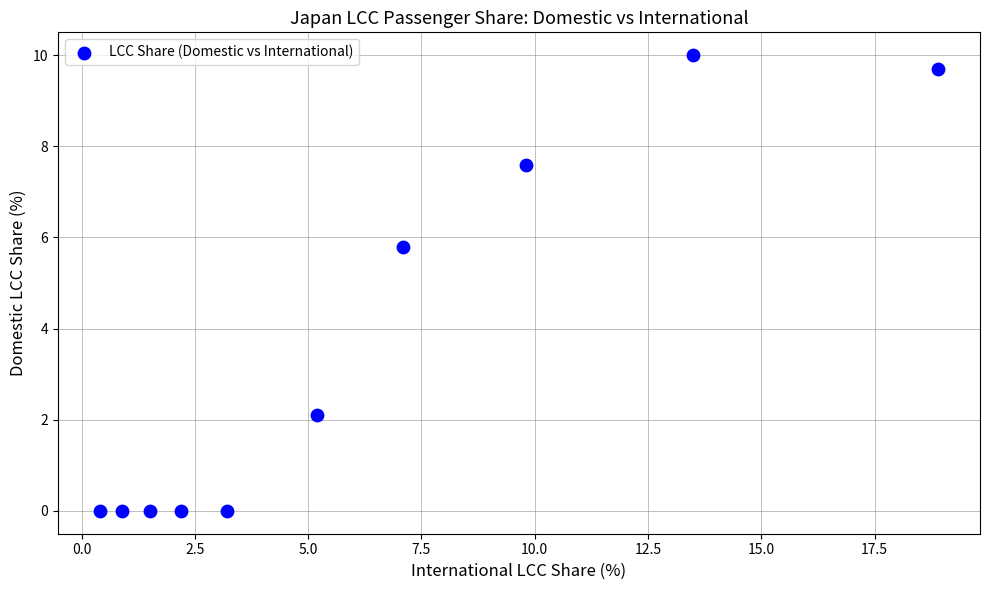

What is the range of Y values (max minus min)?

10.0